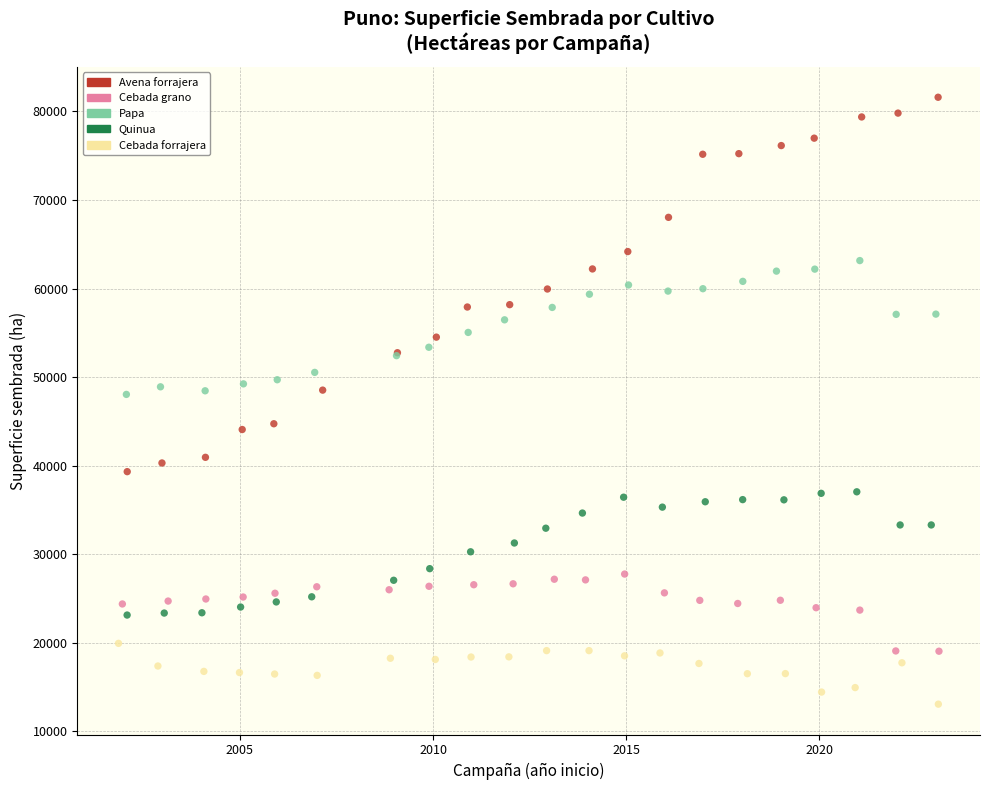

Which series contains the lowest Y value?

Cebada forrajera